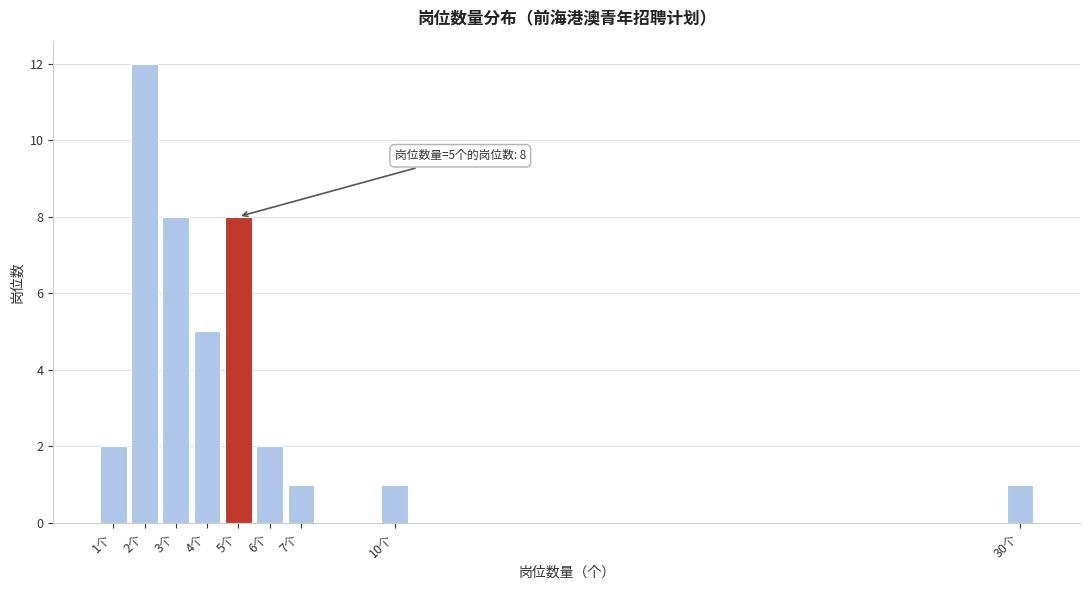

Over which range of the x-axis is the bar tallest?

1.5 to 2.5